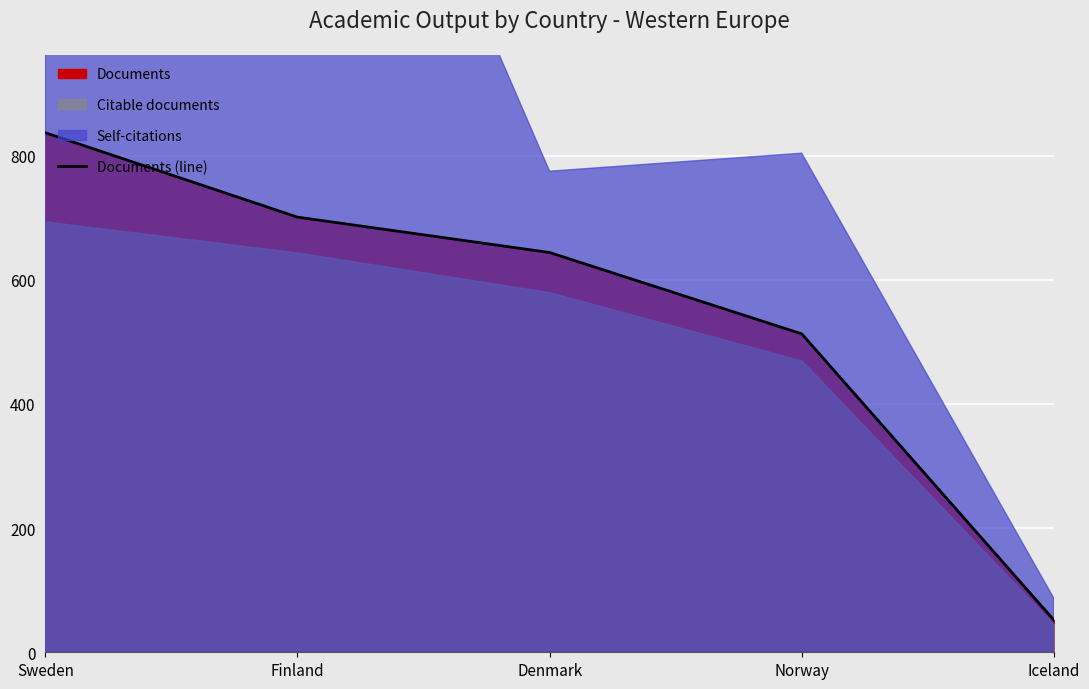

Which label corresponds to the smallest value in the chart?

Iceland